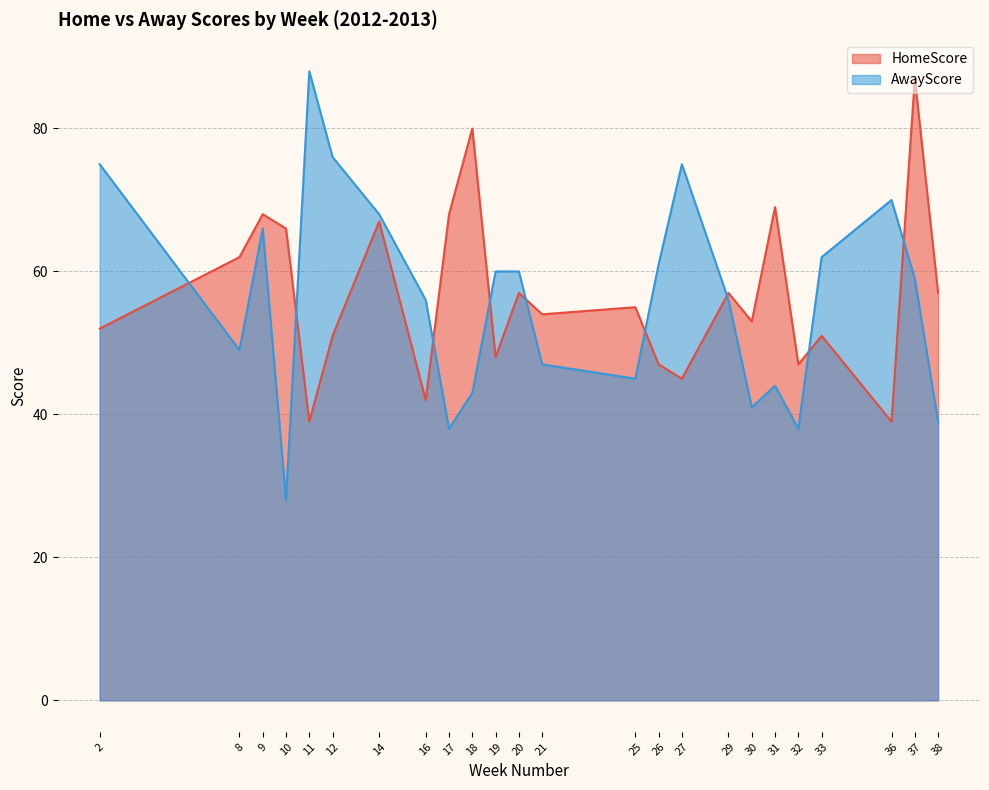

Which series ends up on top after the final intersection of HomeScore and AwayScore?

HomeScore